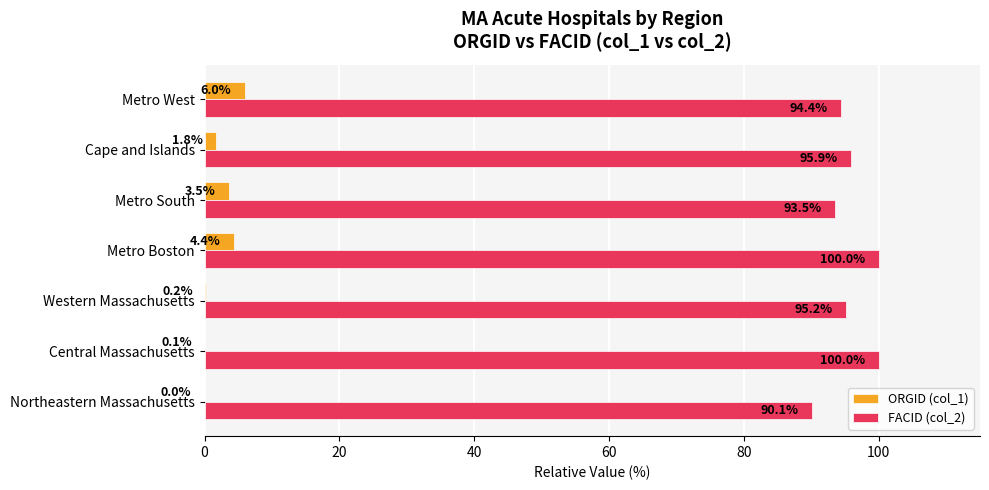

Which series changed the most between Northeastern Massachusetts and Metro West?

ORGID (col_1)